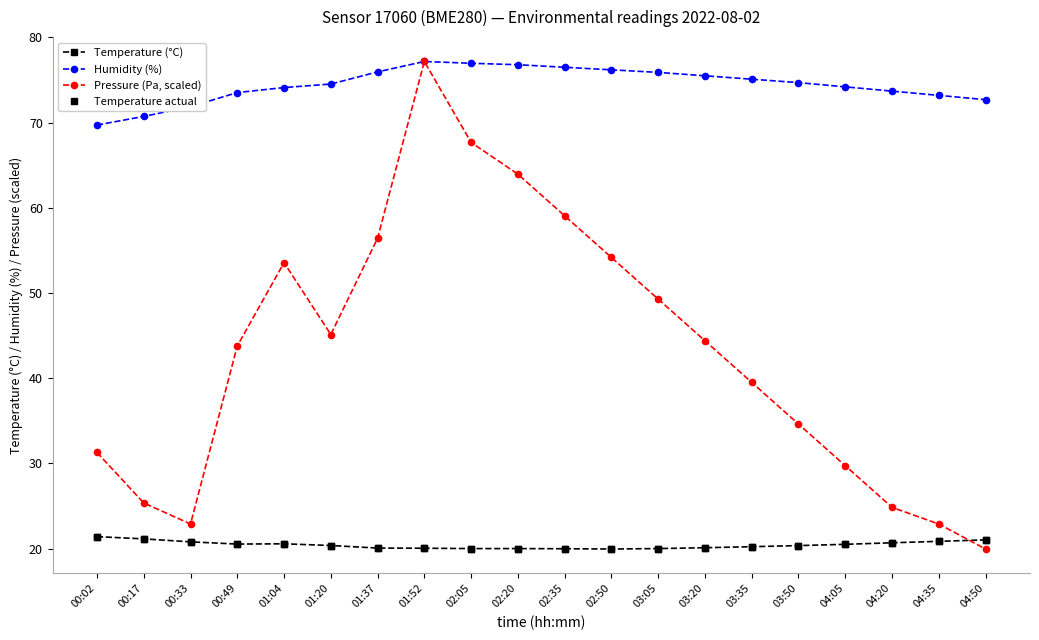

Is this an area chart (filled region under the line)?

No